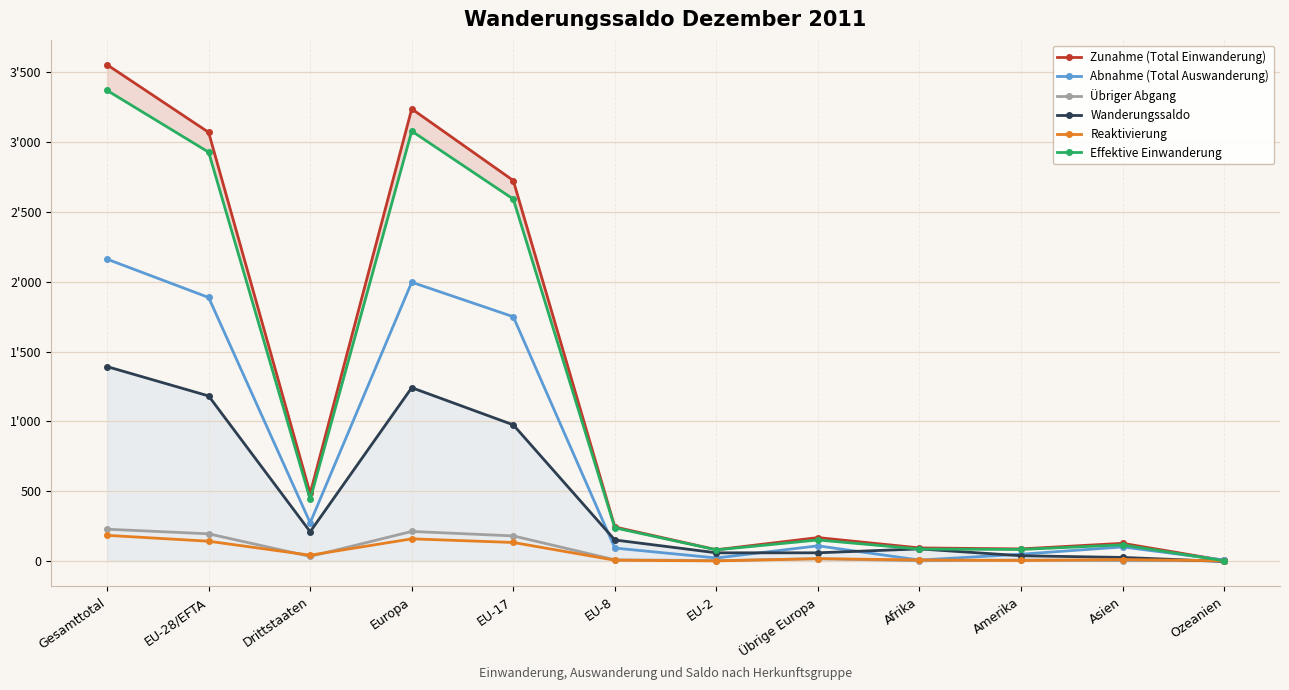

Which series has the largest total across all categories?

Zunahme (Total Einwanderung)